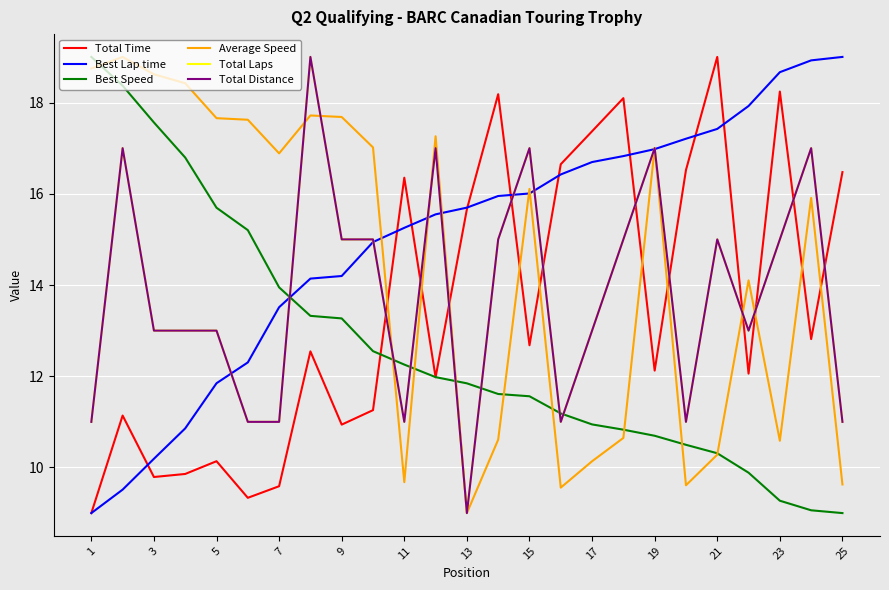

Is this an area chart (filled region under the line)?

No